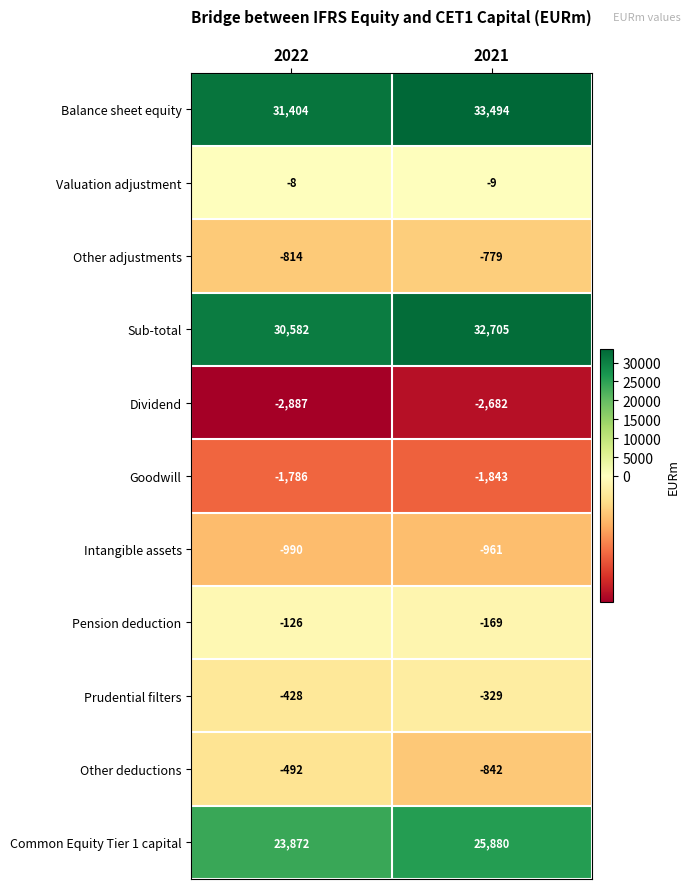

How many values in the Dividend series are below -2682?

1